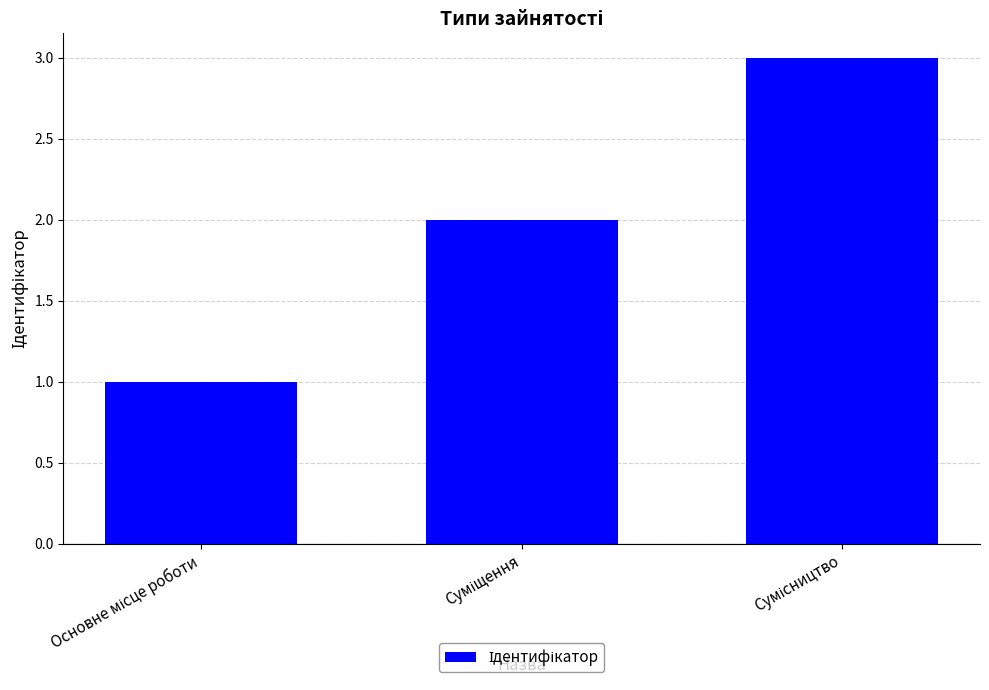

How many bars are there in total?

3